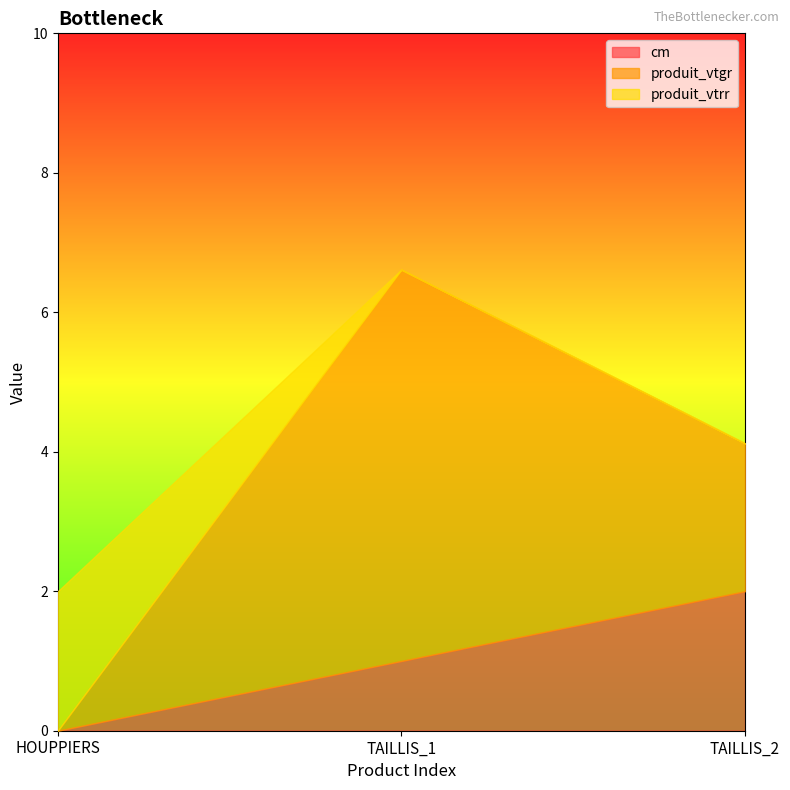

What is the label of the 3rd point from the right?

HOUPPIERS